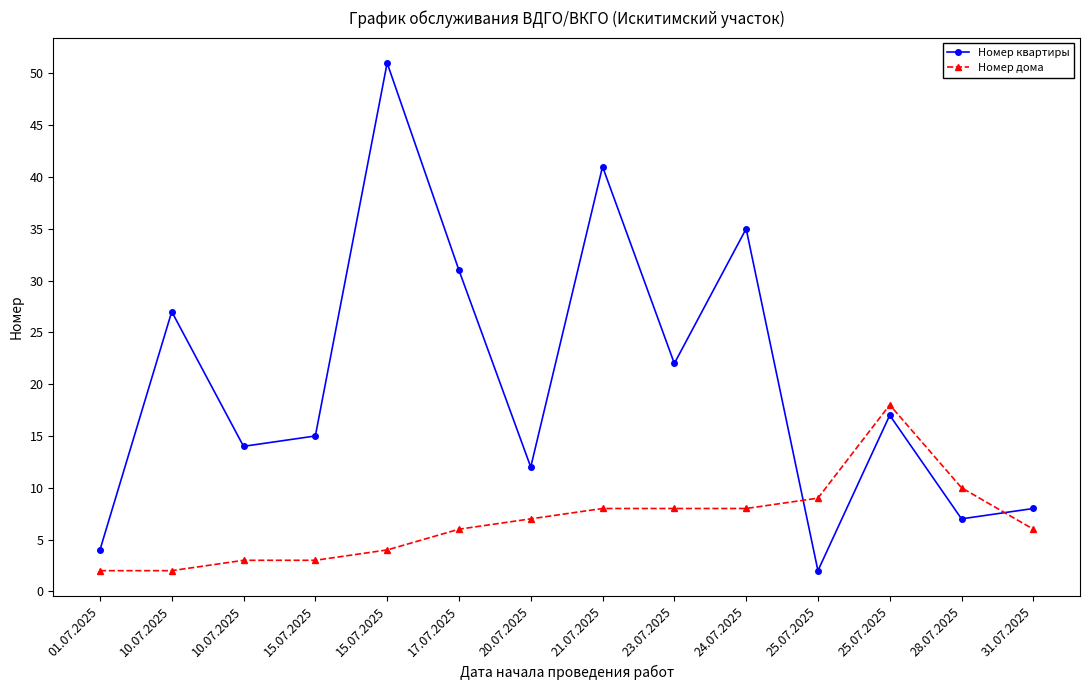

What is the maximum value for Номер дома?

18